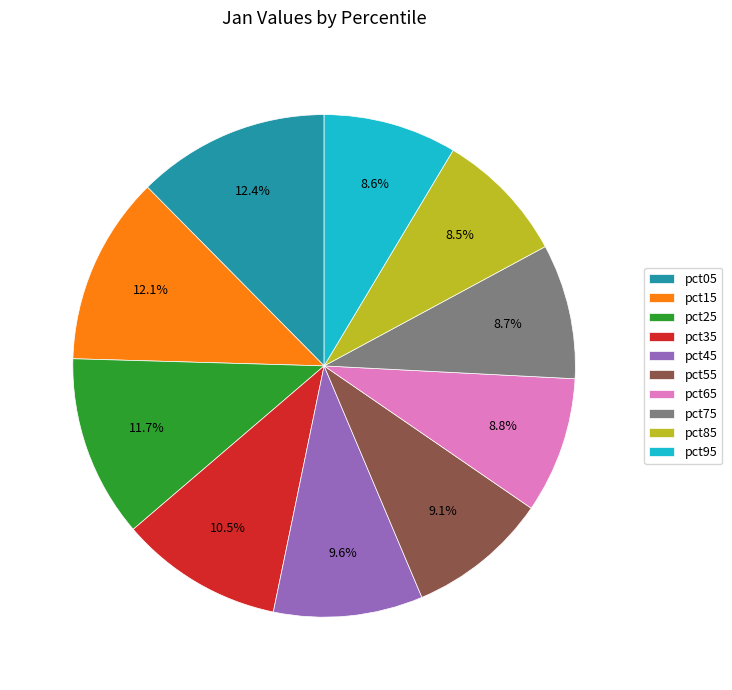

Count the number of slices in the pie.

10